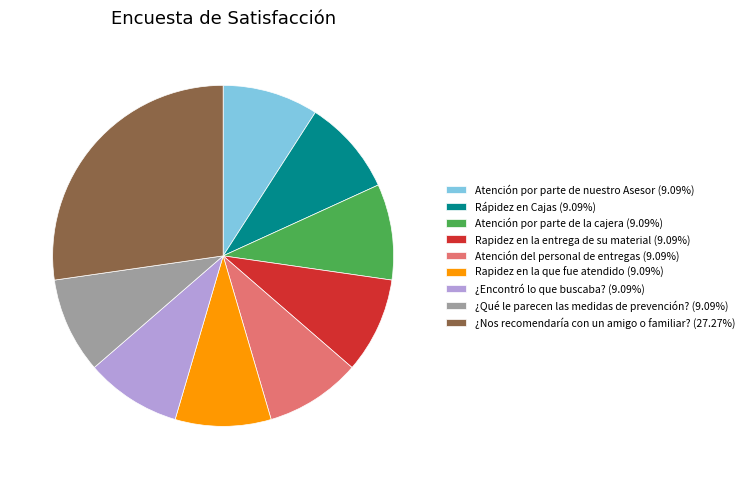

How many slices are in this pie chart?

9